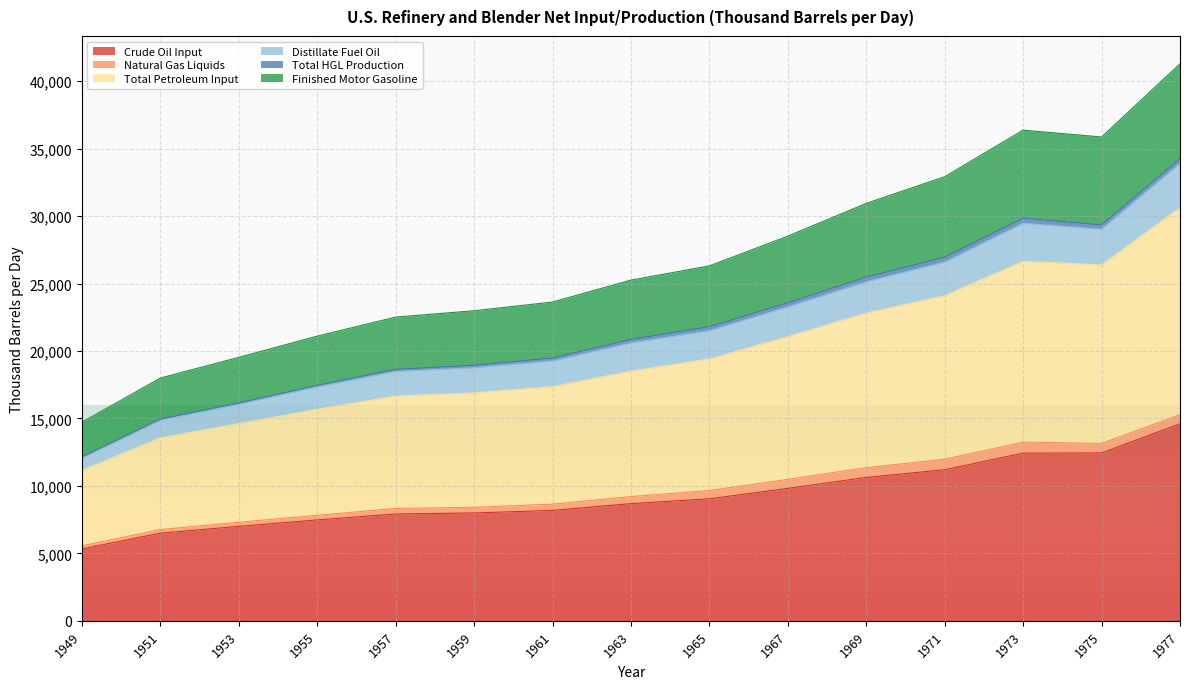

True or false: Distillate Fuel Oil and Total Petroleum Input cross at least once.

False